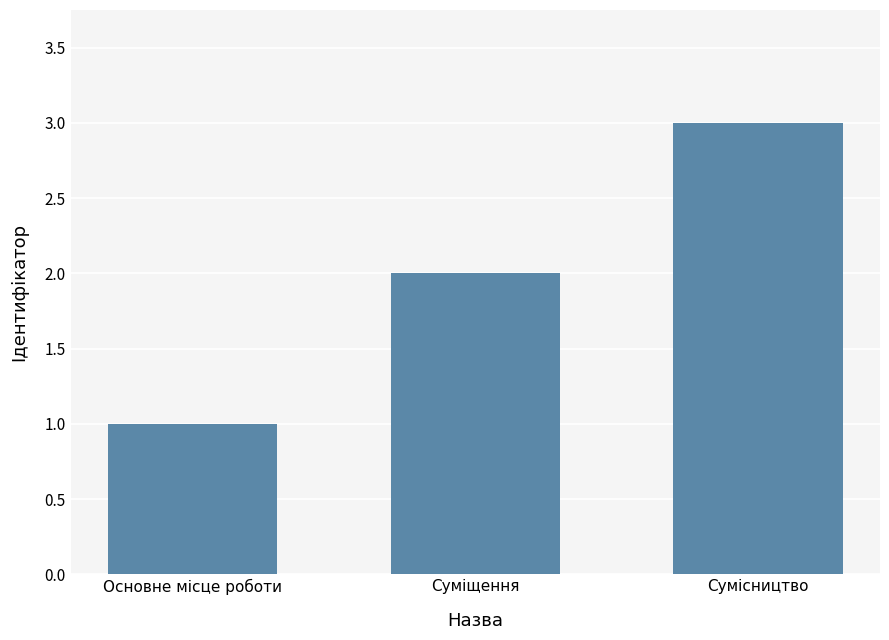

At which category does the chart reach its peak across all series?

Сумісництво